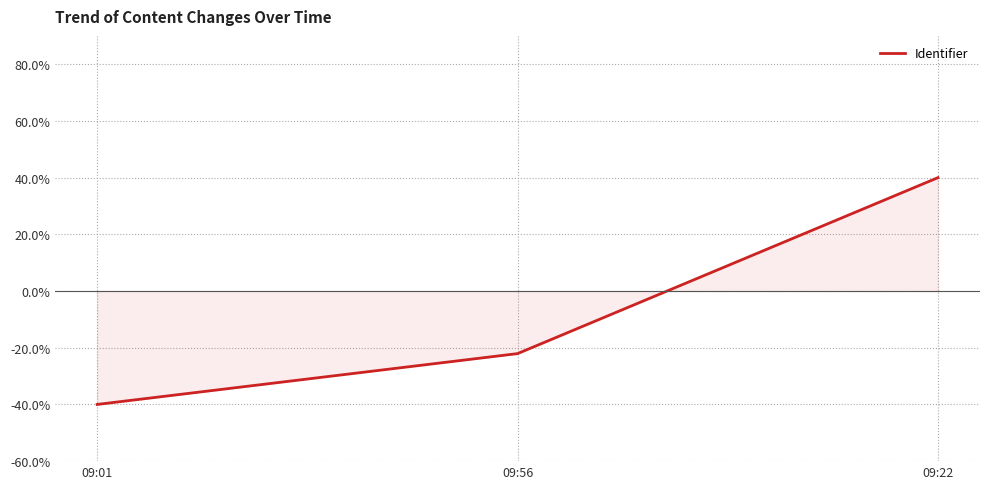

Rank the categories by value from highest to lowest.

09:22, 09:56, 09:01